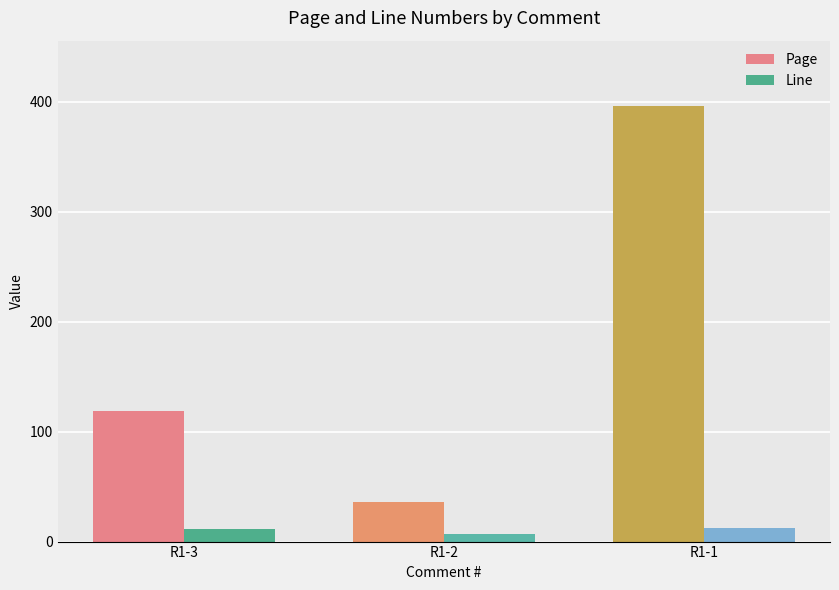

The value of Line at R1-3 is 11. True or false?

True